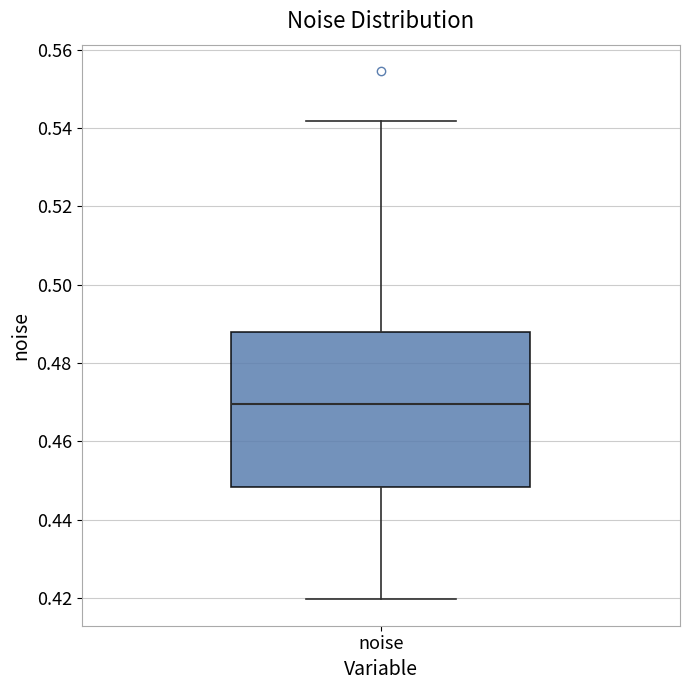

Read this box plot against the y-axis: the position of the median line, the range covered by the box, and the ends of both whiskers. The values are not printed on the chart, so give them approximately, as read against the axis.

median 0.470, box 0.448 to 0.488, whiskers 0.420 to 0.542